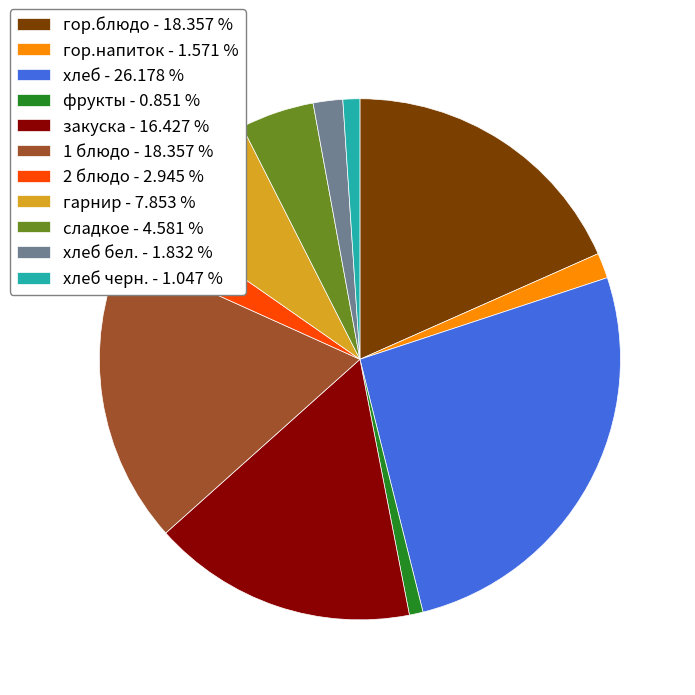

What is the largest slice in the pie chart?

хлеб - 26.178 %